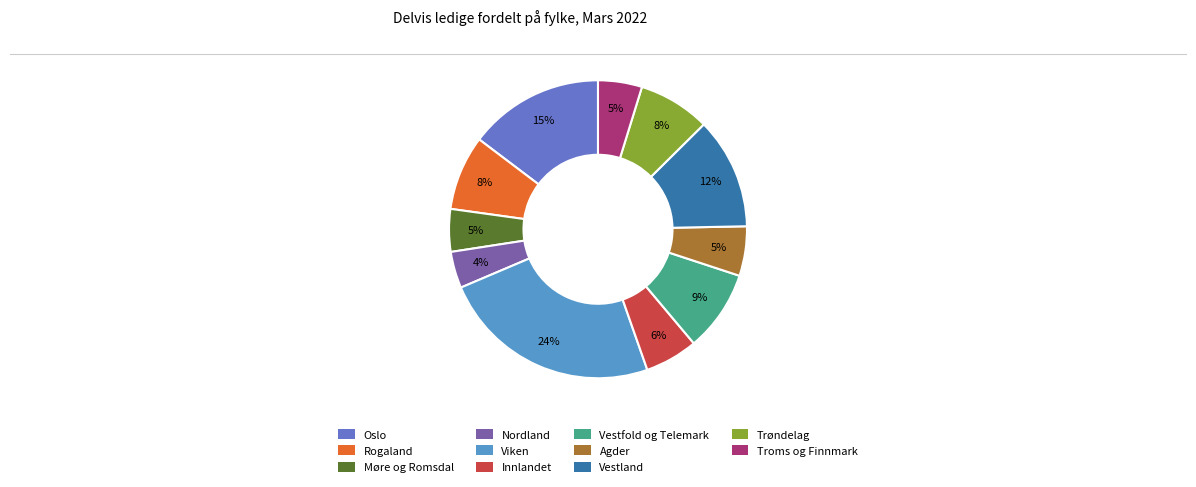

Is it true that Møre og Romsdal is 5% of the pie?

True